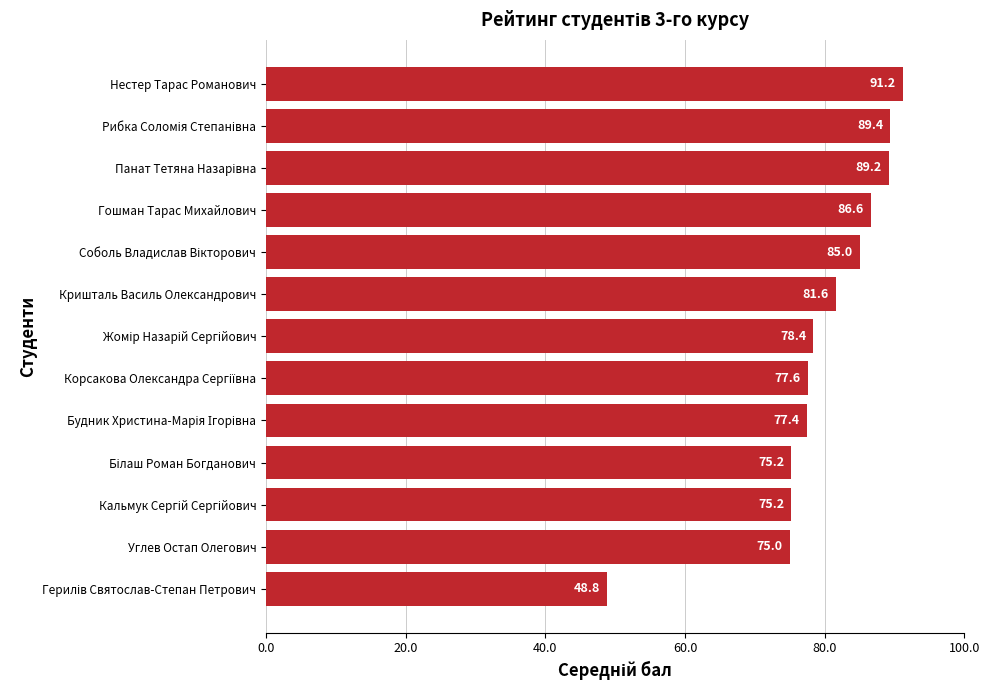

Read the value at Нестер Тарас Романович.

91.2